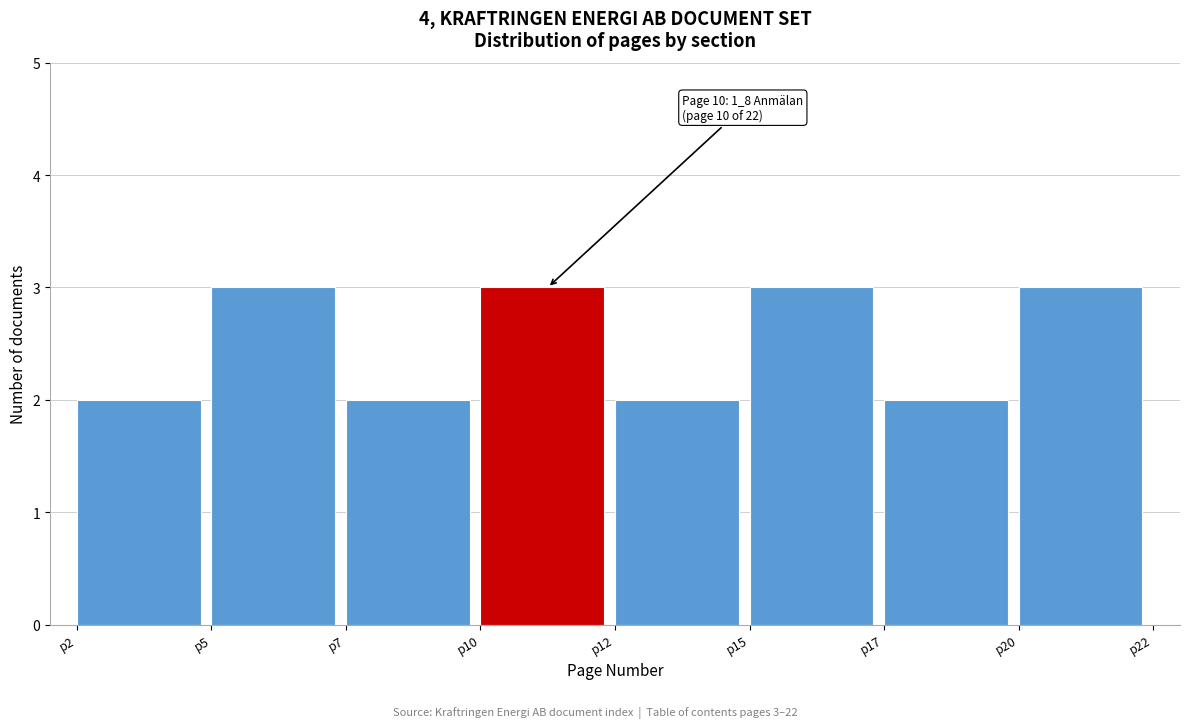

Reading left to right, list all the values displayed in this chart.

p2=2	p5=3	p7=2	p10=3	p12=2	p15=3	p17=2	p20=3